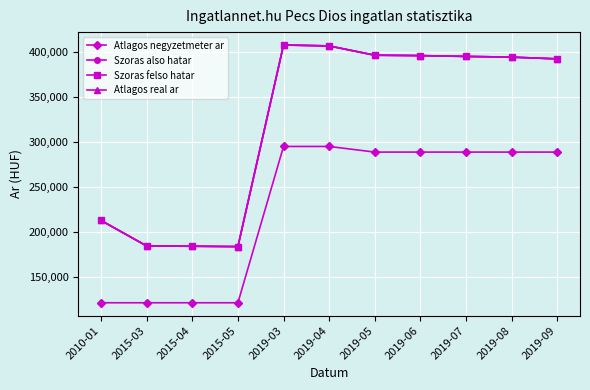

Does the chart have visible grid lines?

Yes